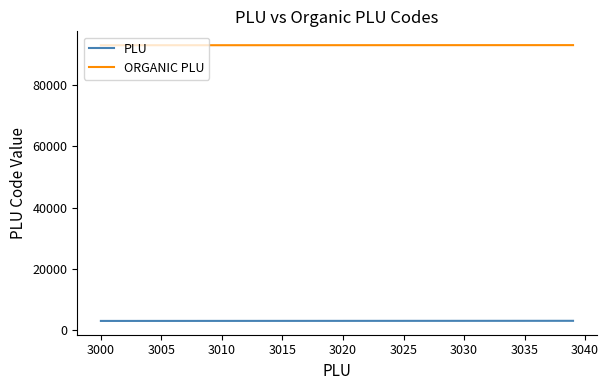

List the series in order of their overall mean, highest first.

ORGANIC PLU, PLU